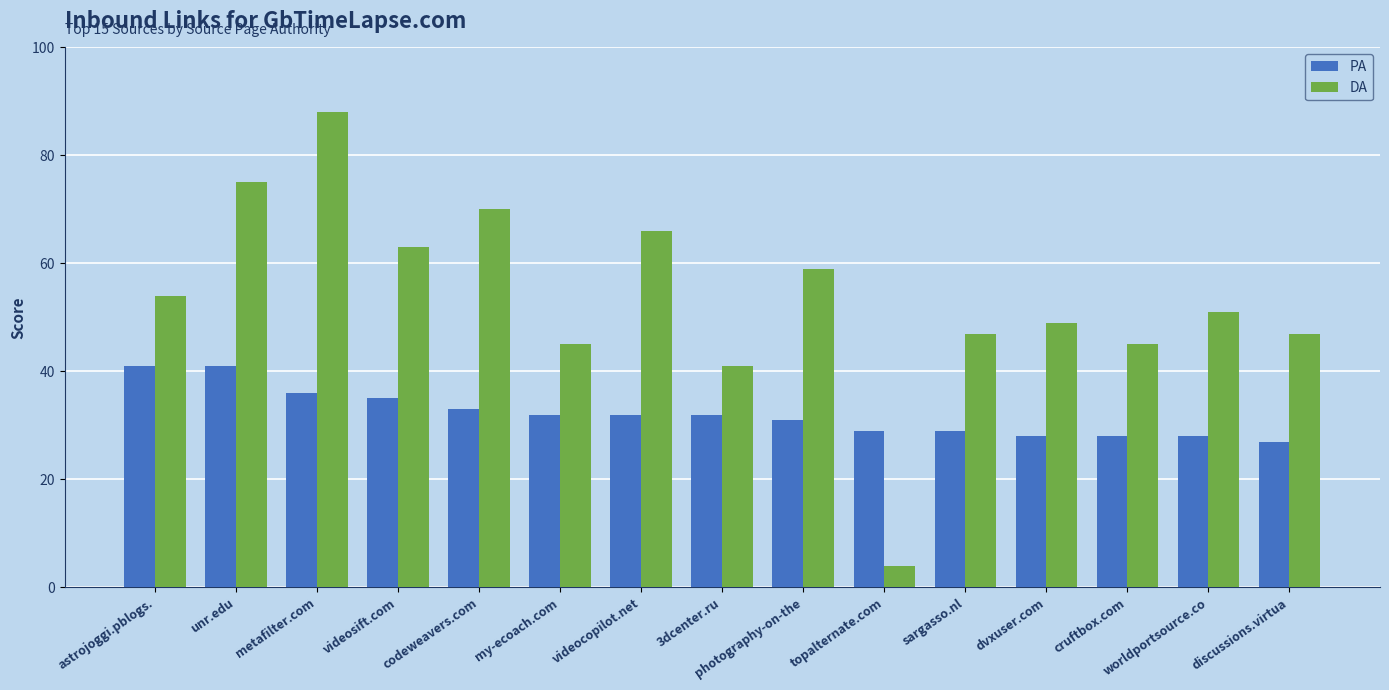

How many series are shown in this chart?

2